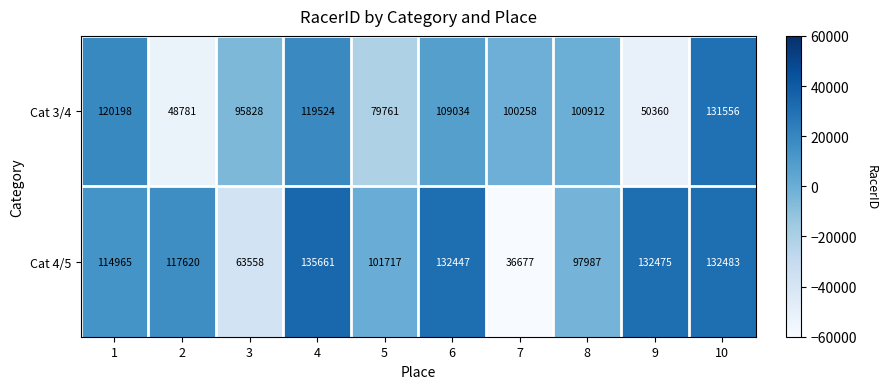

What is the greatest value displayed?

135661